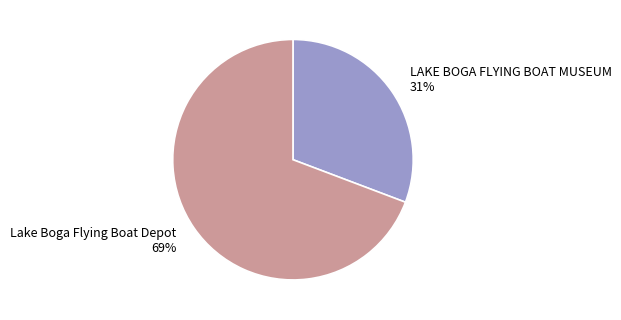

The Lake Boga Flying Boat Depot slice represents 74% of the pie. True or false?

False